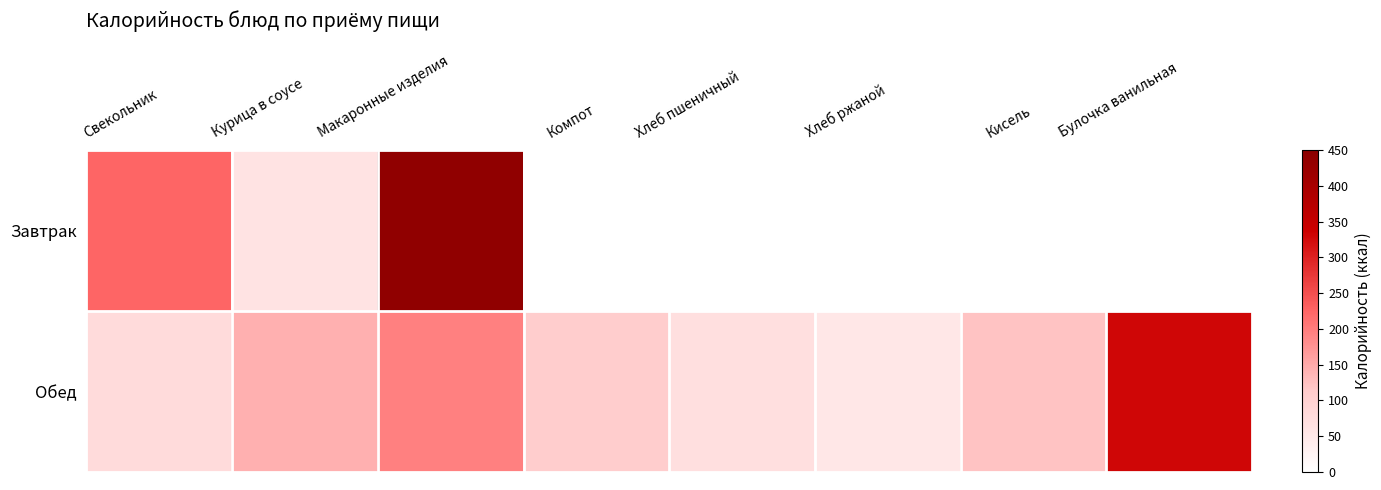

At which category is the sum across all series the highest?

Макаронные изделия